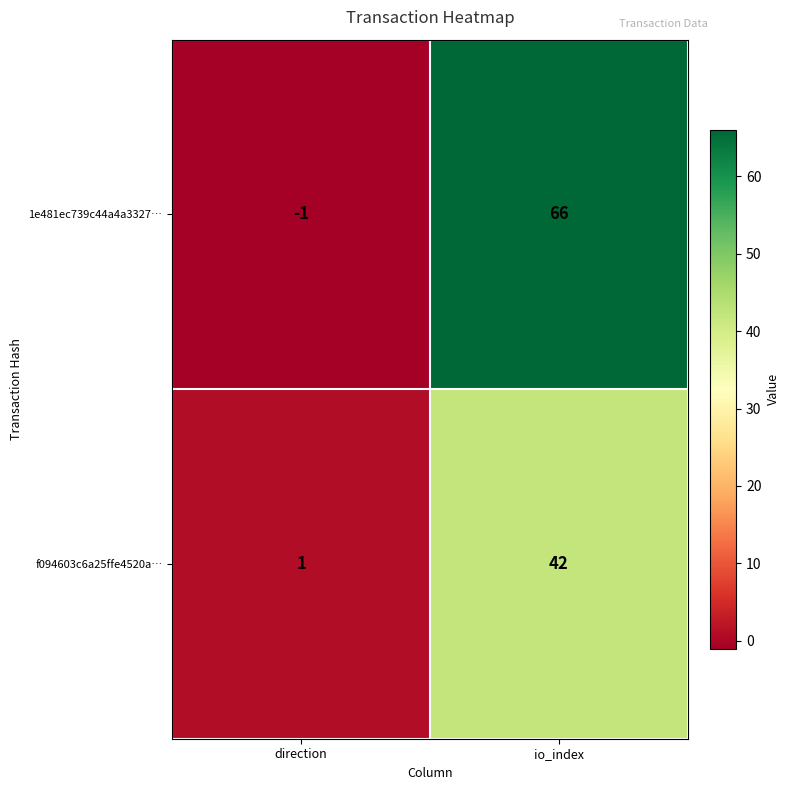

What is the greatest value displayed?

66